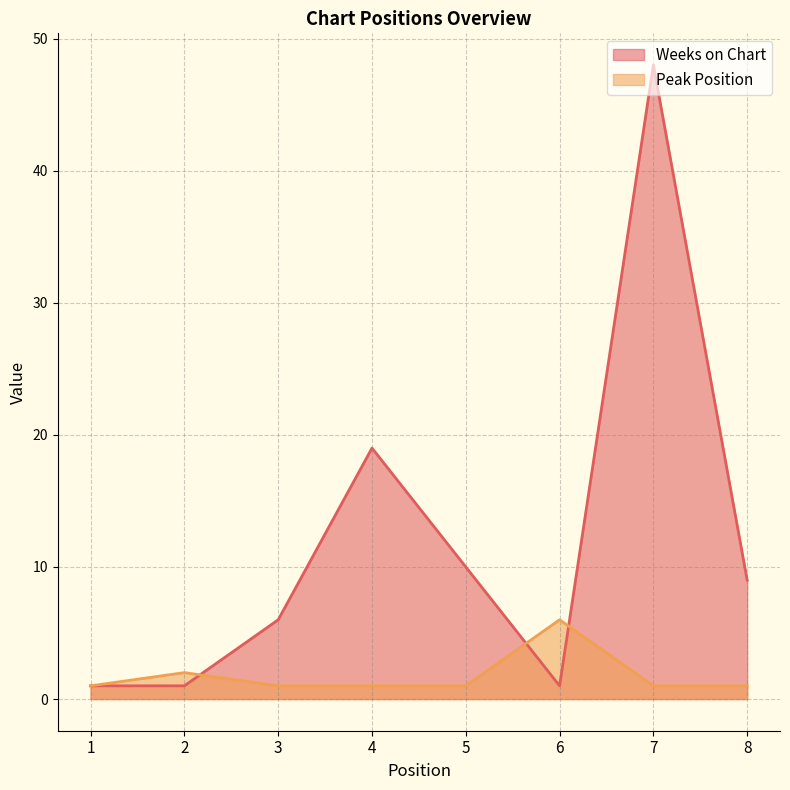

The Weeks on Chart series shows 2 at 1. True or false?

False